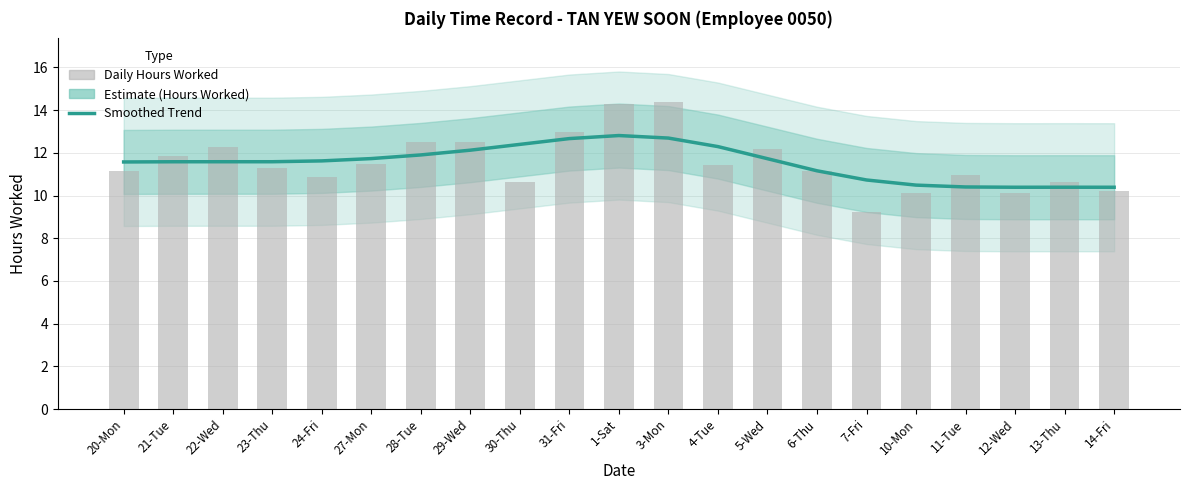

At which category is the sum across all series the highest?

1-Sat